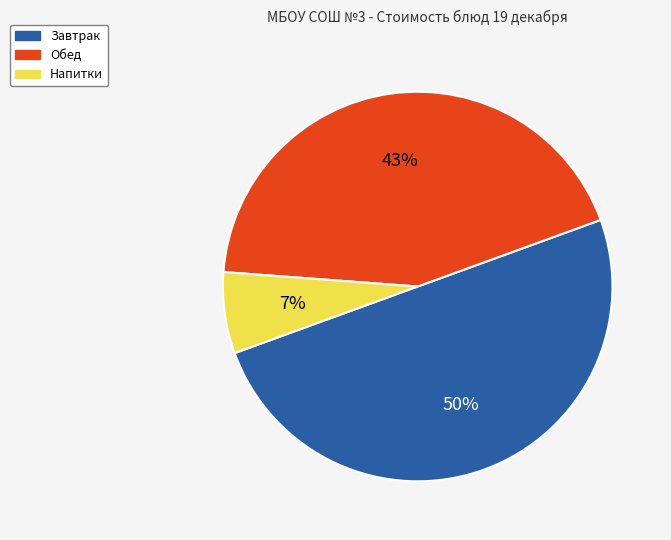

What is the largest slice in the pie chart?

Завтрак